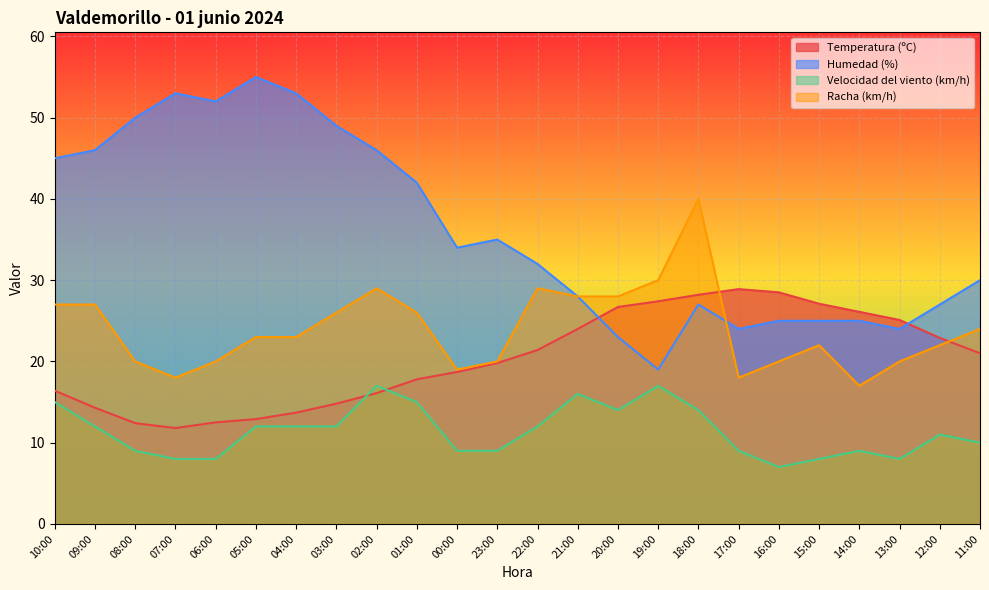

How many lines are shown in the chart?

4